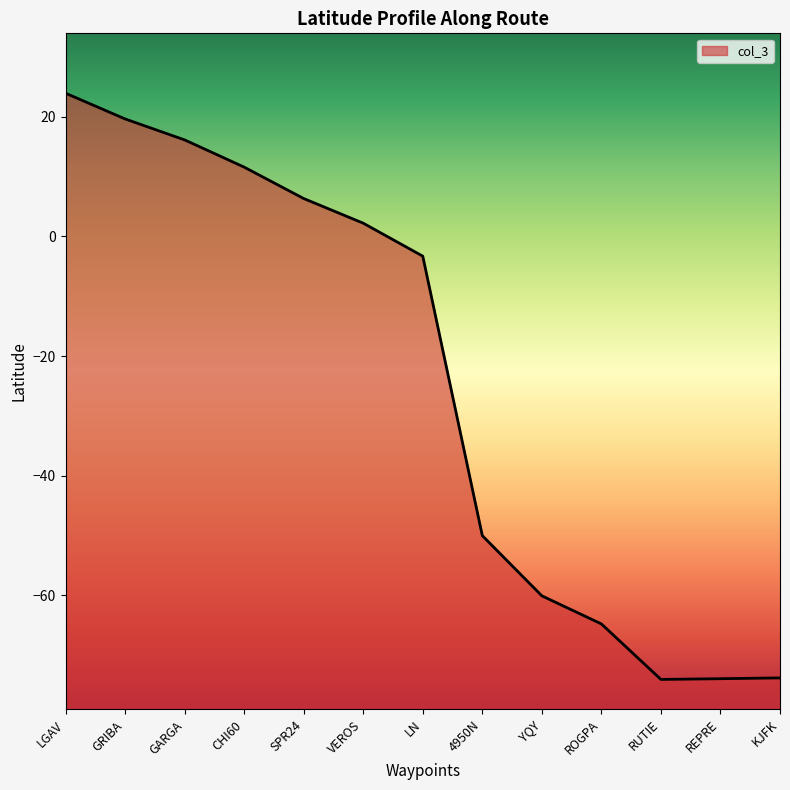

The chart shows a value of 23.9 at LGAV. True or false?

True